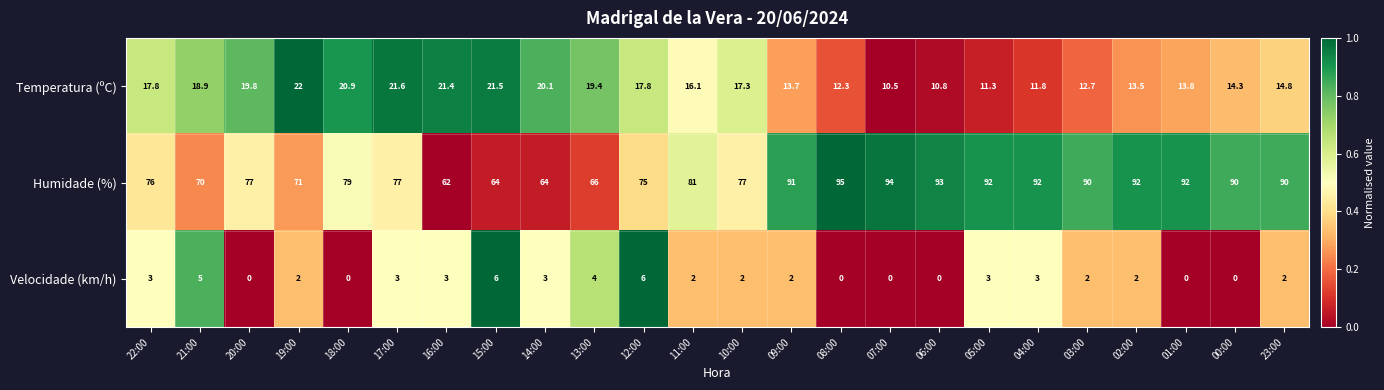

What is the total value across all series at 19:00?

95.0